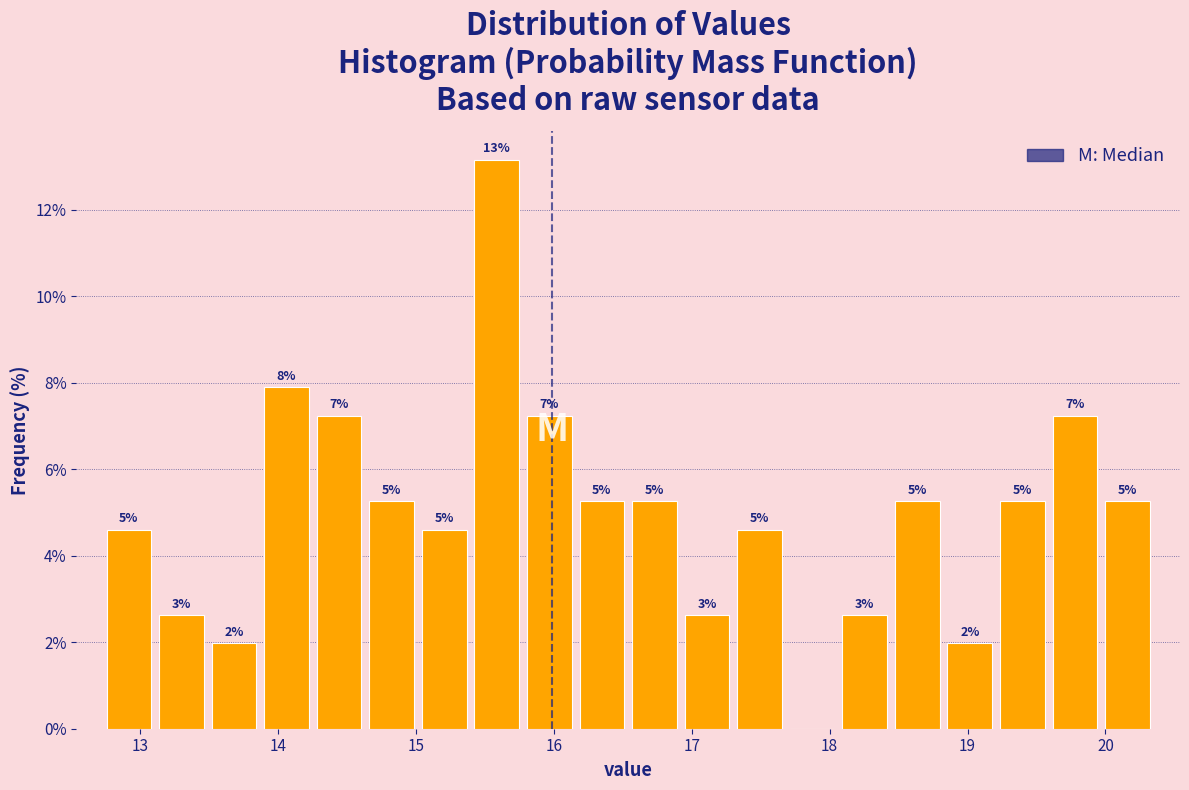

Read against the x-axis, roughly where is the centre of the tallest bar?

15.6